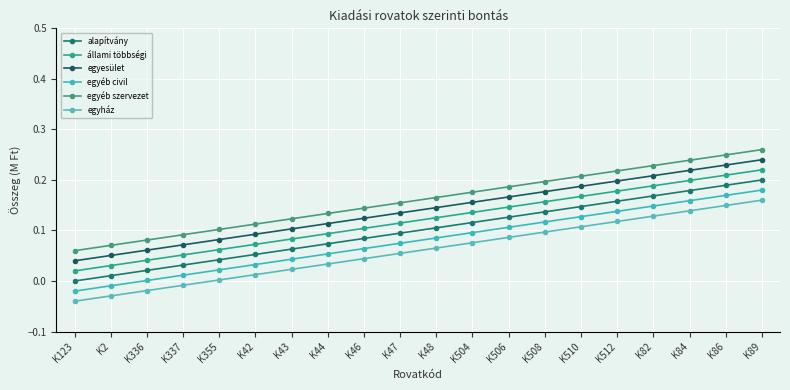

Which label corresponds to the smallest value in the chart?

K123